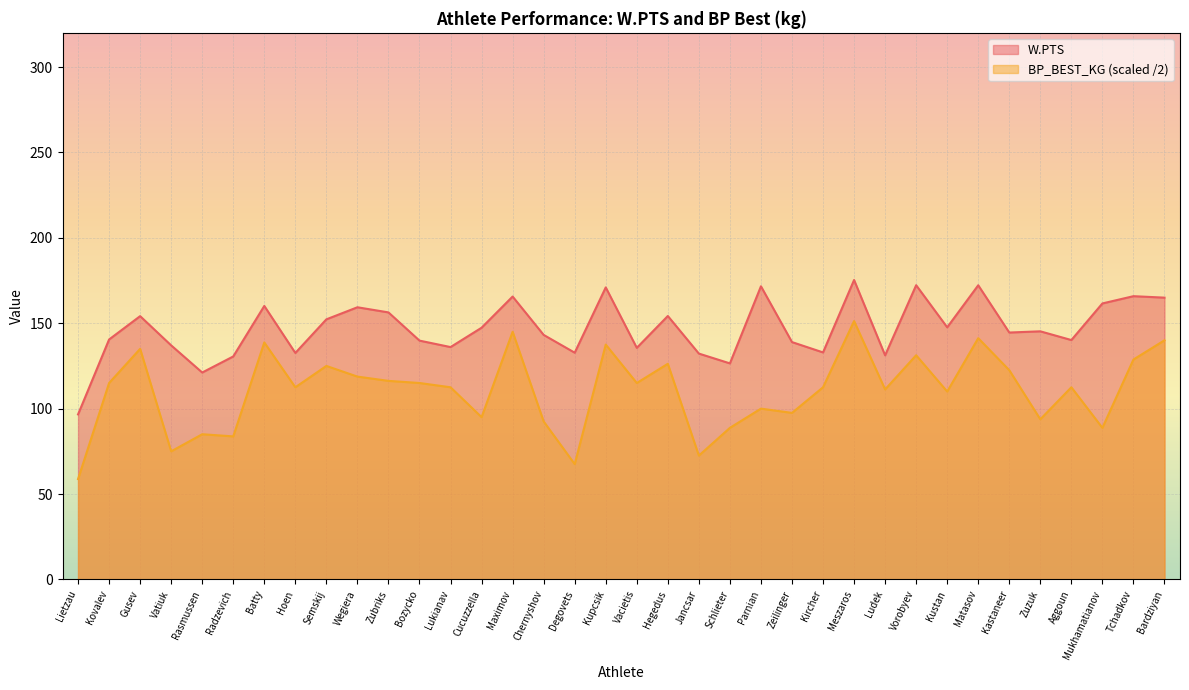

What are all the series names shown in the legend?

W.PTS, BP_BEST_KG (scaled /2)